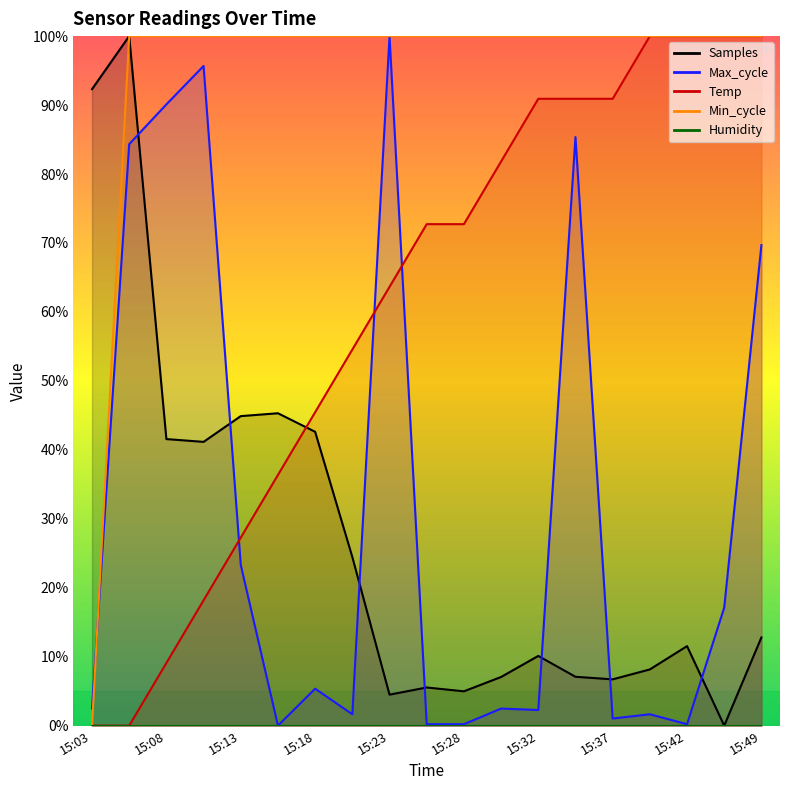

True or false: Min_cycle and Samples intersect in this chart.

False